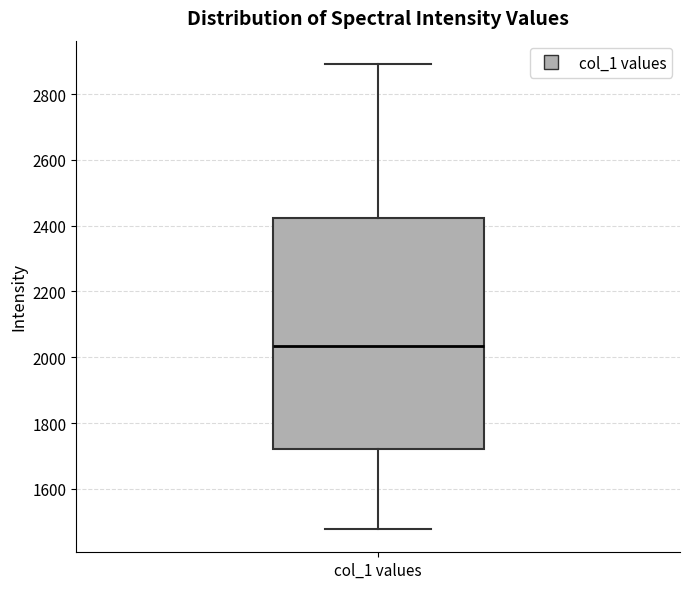

Transcribe this box plot: give where the median line is, the range the box spans, and where the two whiskers end, as read against the y-axis. The values are not printed on the chart, so give them approximately, as read against the axis.

median 2040, box 1720 to 2420, whiskers 1480 to 2900